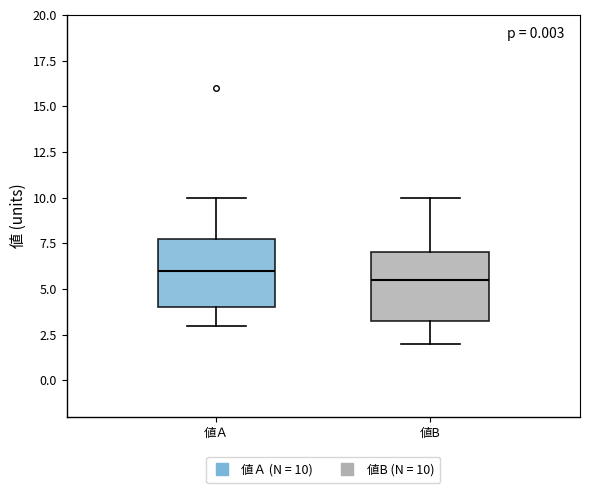

Reading left to right, transcribe this box plot: for each box, give where its median line is, the range the box spans, and where its two whiskers end, as read against the y-axis. The values are not printed on the chart, so give them approximately, as read against the axis.

値Ａ: median 6.0, box 4.0 to 8.0, whiskers 3.0 to 10.0
値B: median 5.5, box 3.5 to 7.0, whiskers 2.0 to 10.0